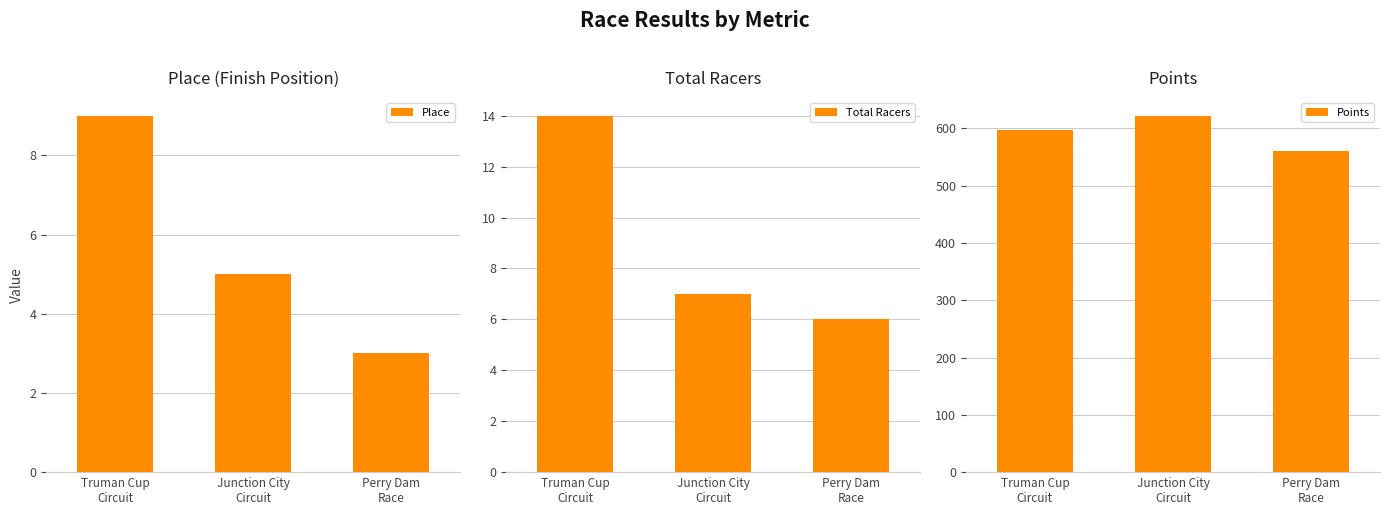

Is it true that Total Racers equals 10.2 at Junction City
Circuit?

False